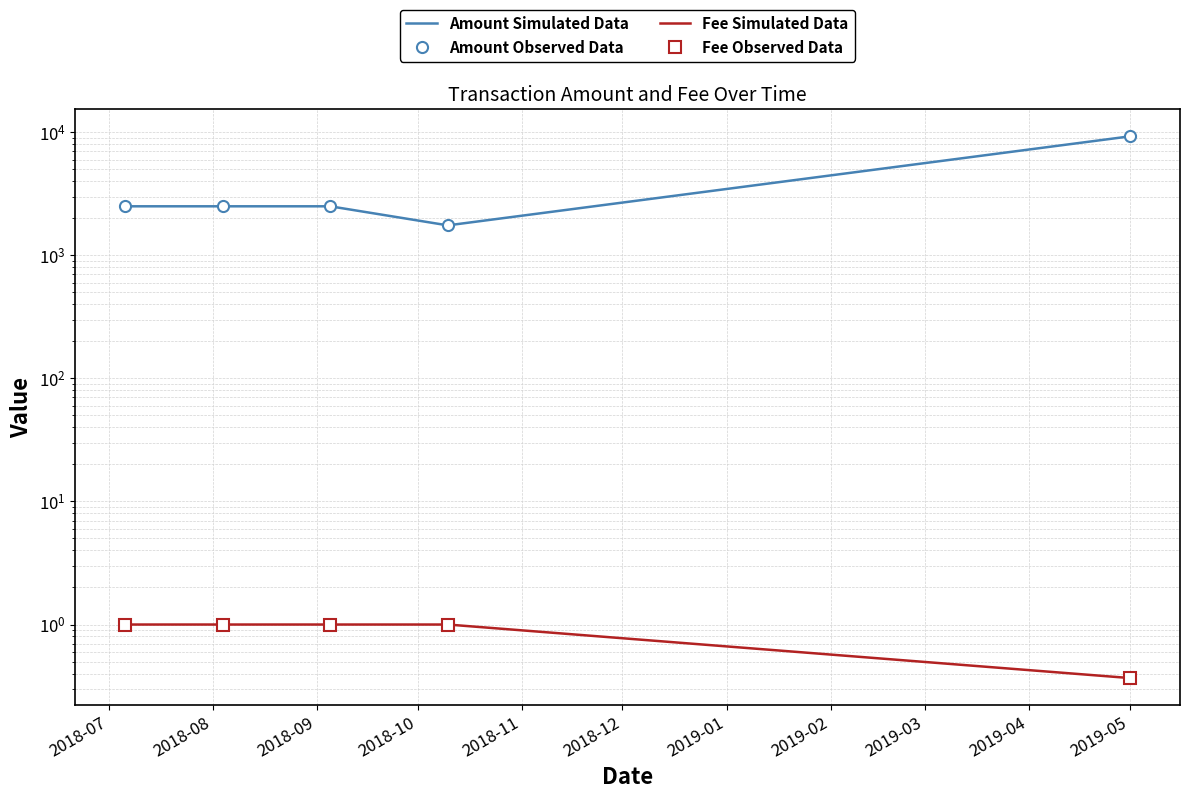

Which has a higher value, 2018-08 or 2018-10?

2018-08